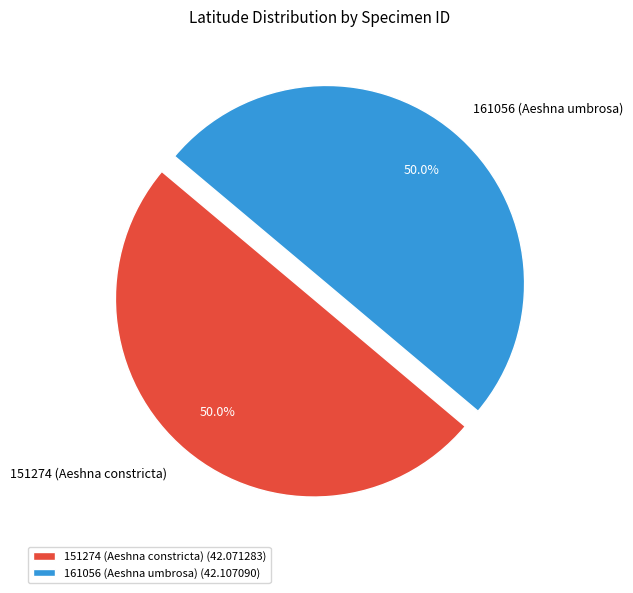

How many segments does this pie chart have?

2